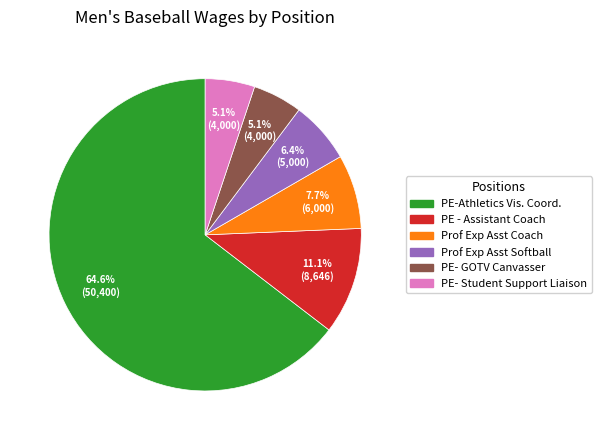

Is there any slice that represents more than half of the pie?

Yes